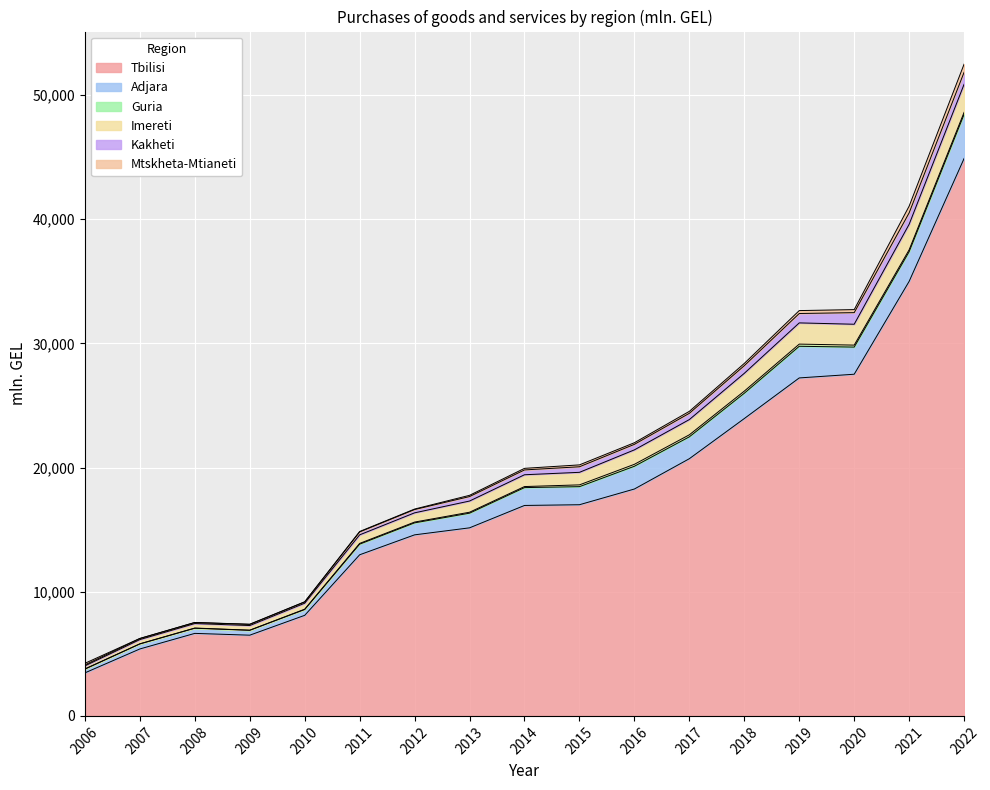

The Tbilisi series shows 8122.2 at 2013. True or false?

False